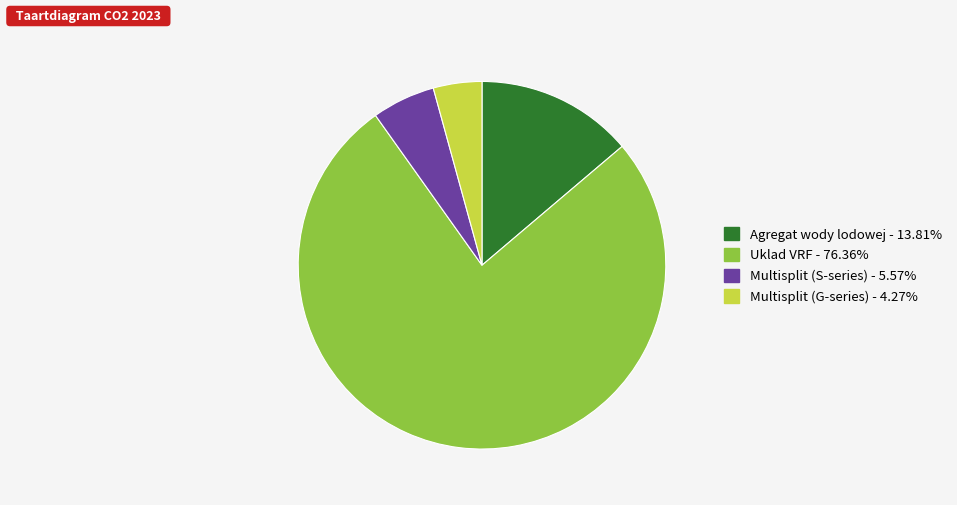

Is there a majority slice in this chart?

Yes